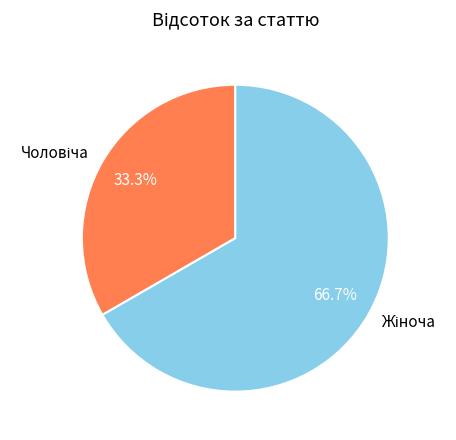

Is there any slice that represents more than half of the pie?

Yes